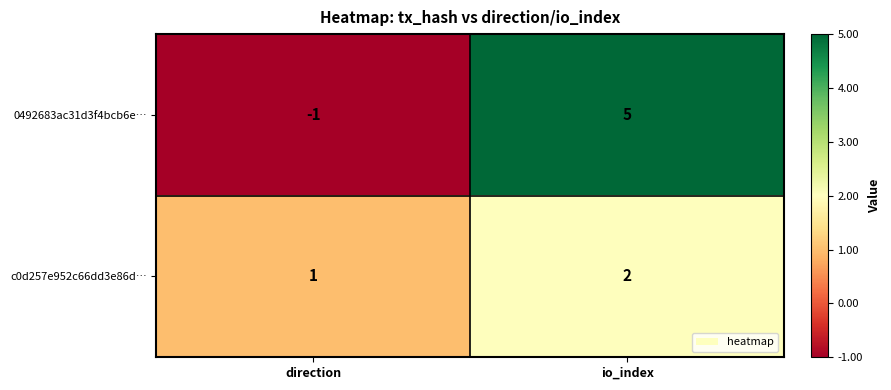

Which series changed the most between direction and io_index?

0492683ac31d3f4bcb6e…